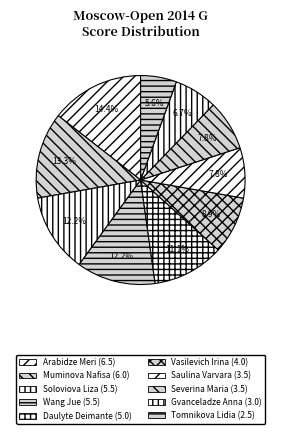

Is there any slice that represents more than half of the pie?

No